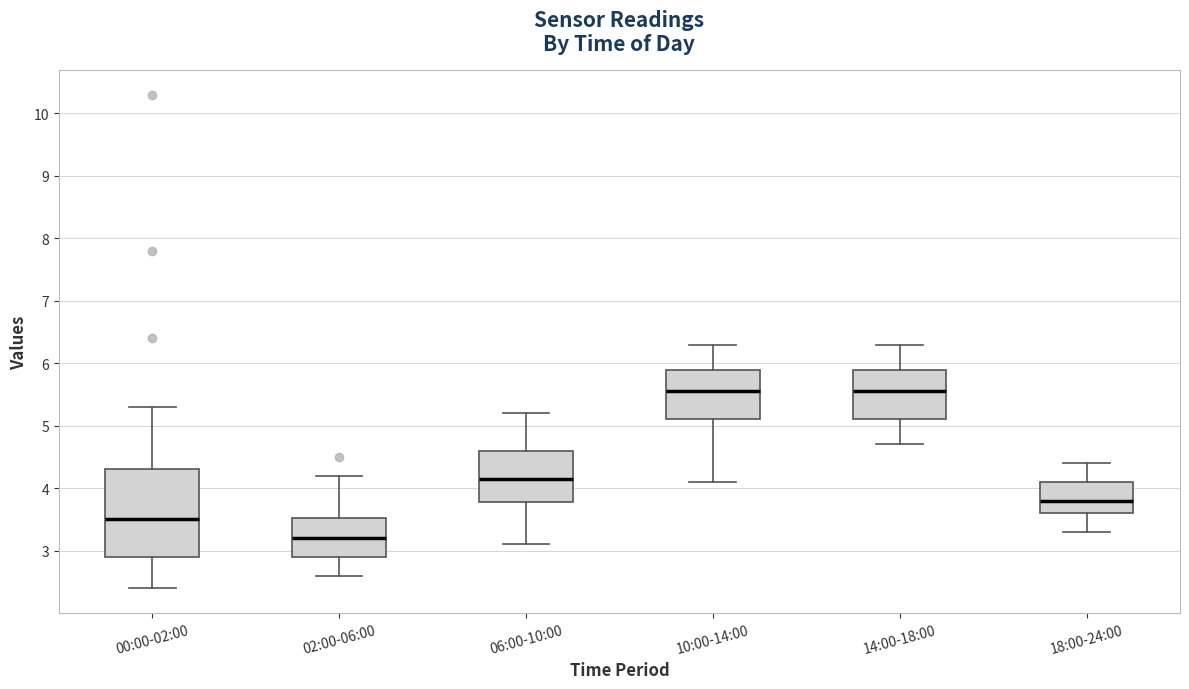

Comparing the boxes themselves (not the whiskers), which one is the tallest?

00:00-02:00